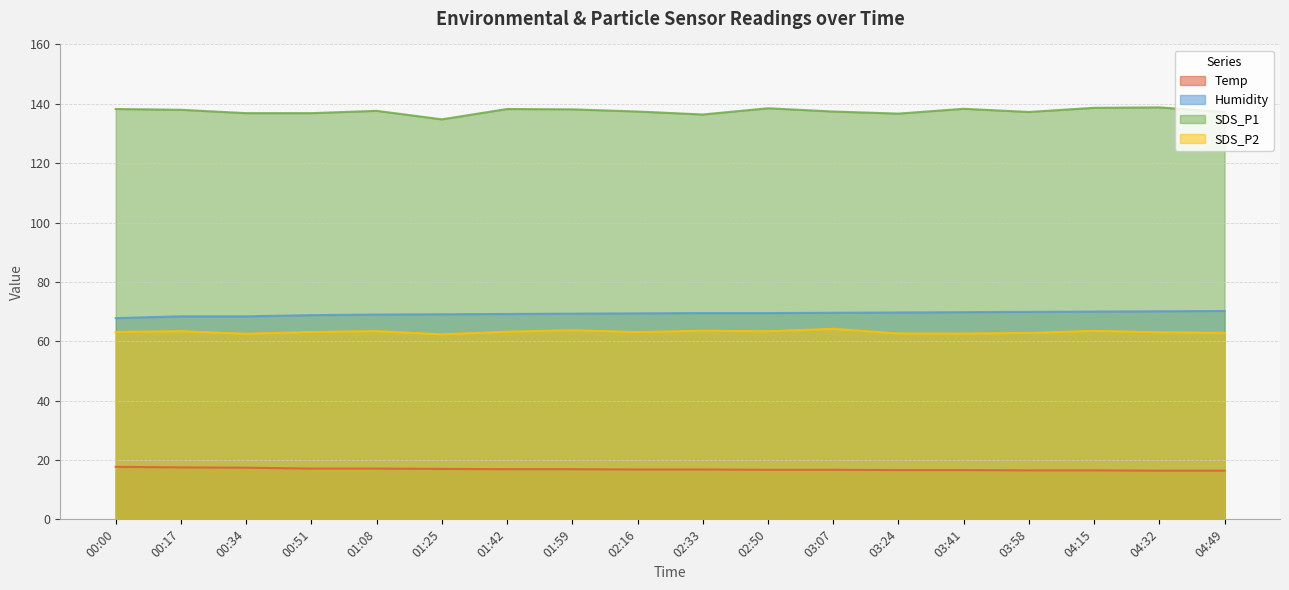

What is the sum of all Temp values?

303.6